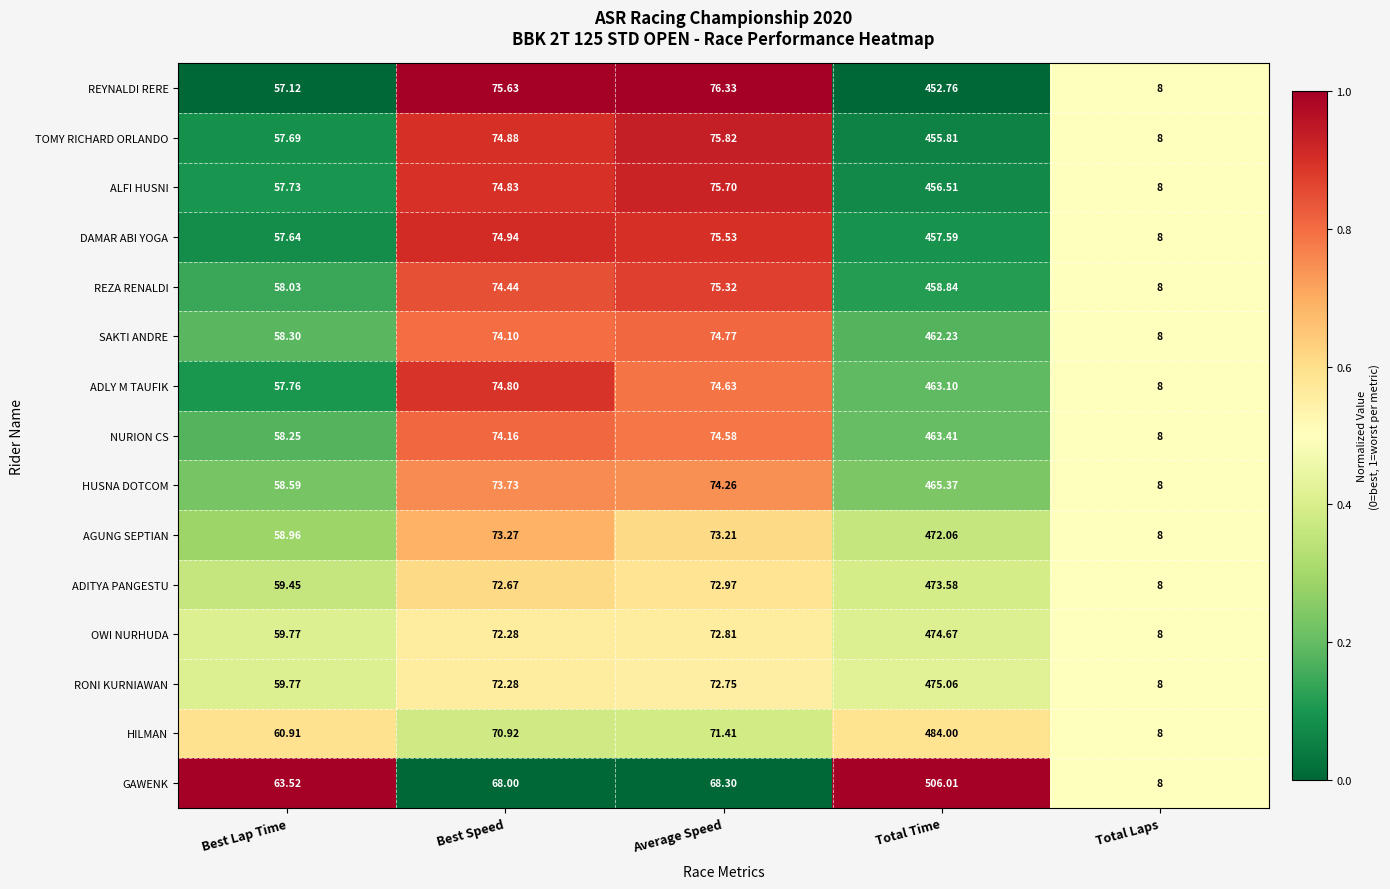

At which category is the sum across all series the highest?

Total Time